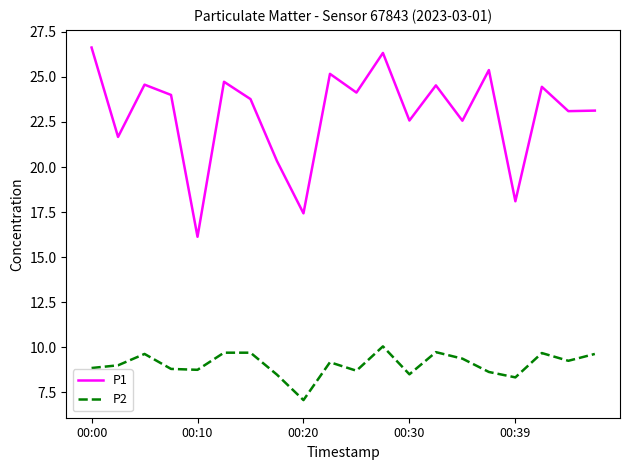

How many lines are shown in the chart?

2